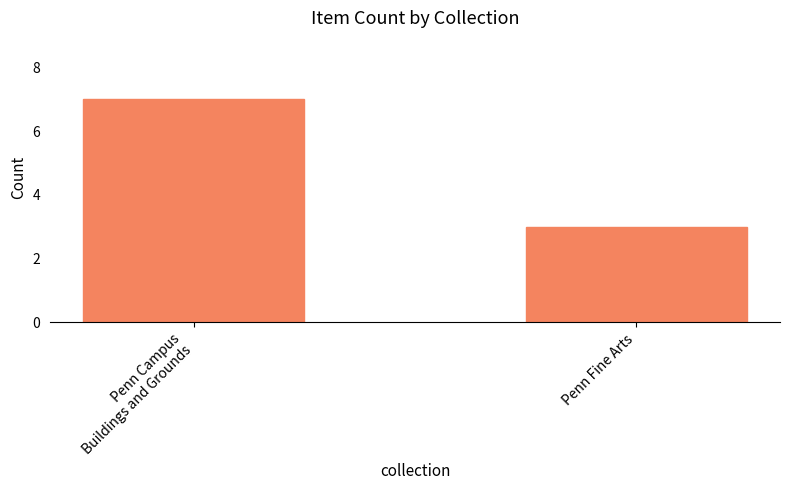

What is the value of the 1st bar from the left?

7